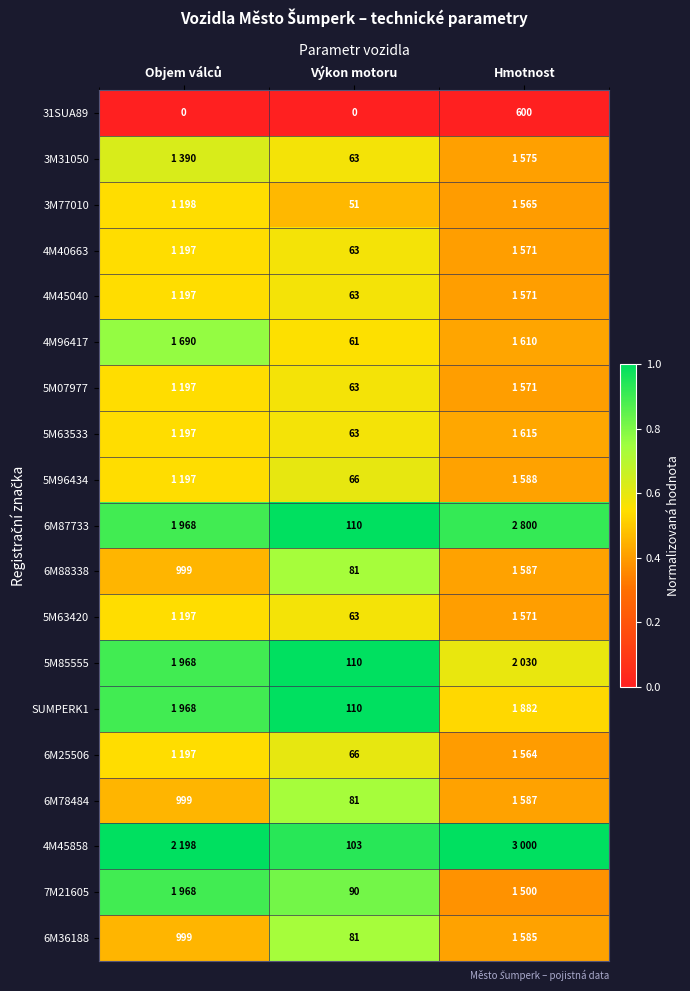

At how many categories does at least one series exceed 0?

3